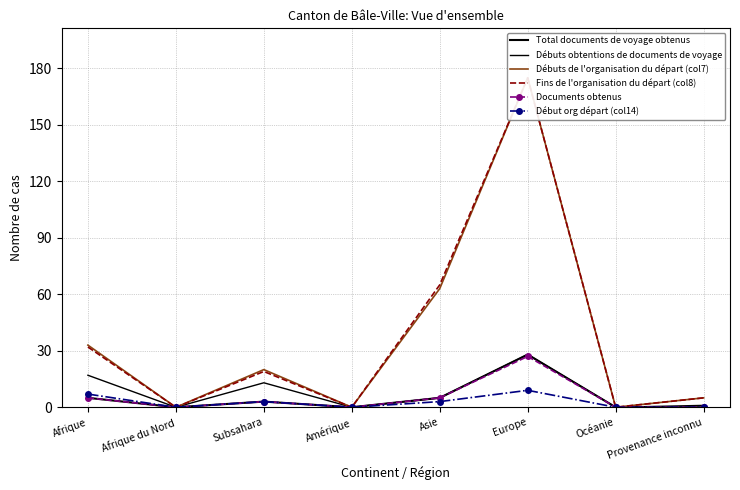

At which category does the chart reach its minimum across all series?

Afrique du Nord